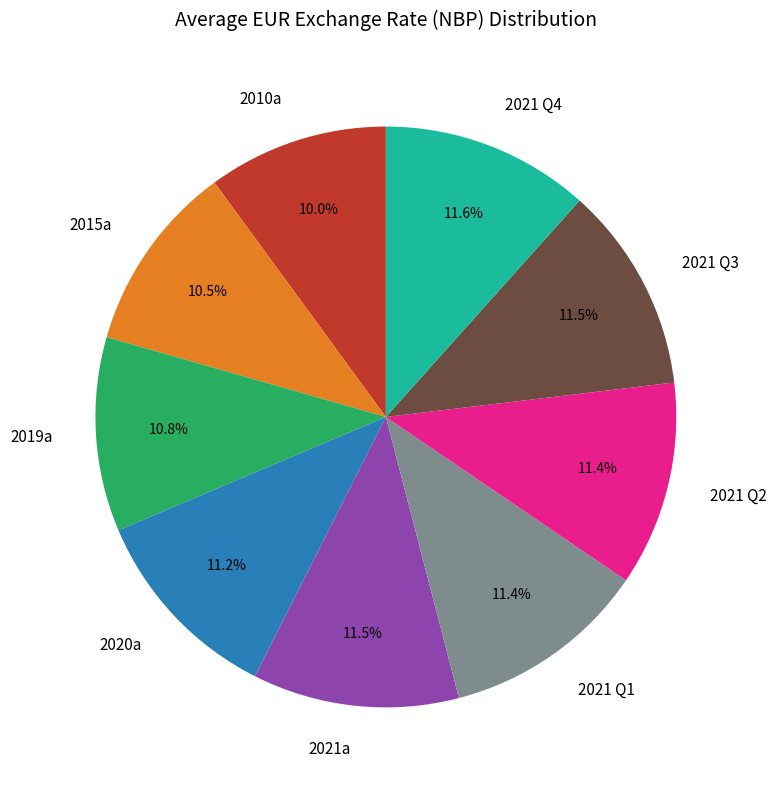

To the nearest percent, what portion does 2021 Q4 represent?

12%